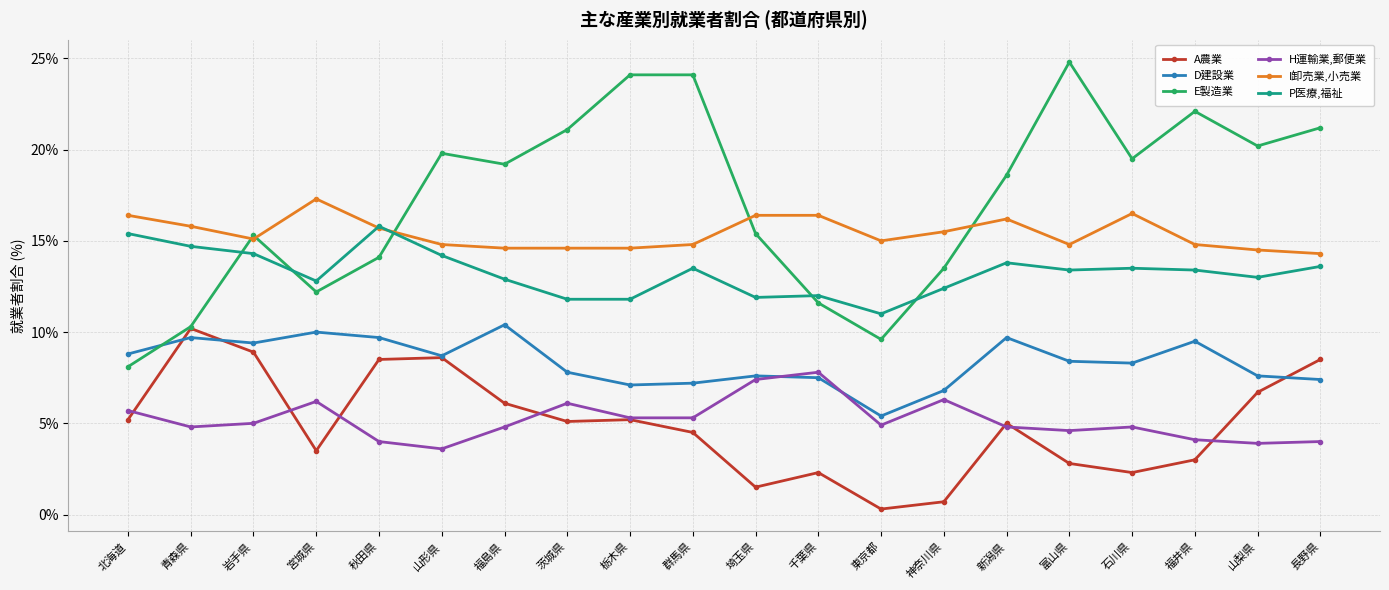

Which series has the largest total across all categories?

E製造業